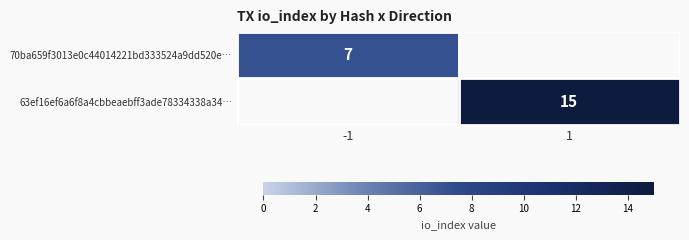

Between 1 and -1, which is larger?

-1